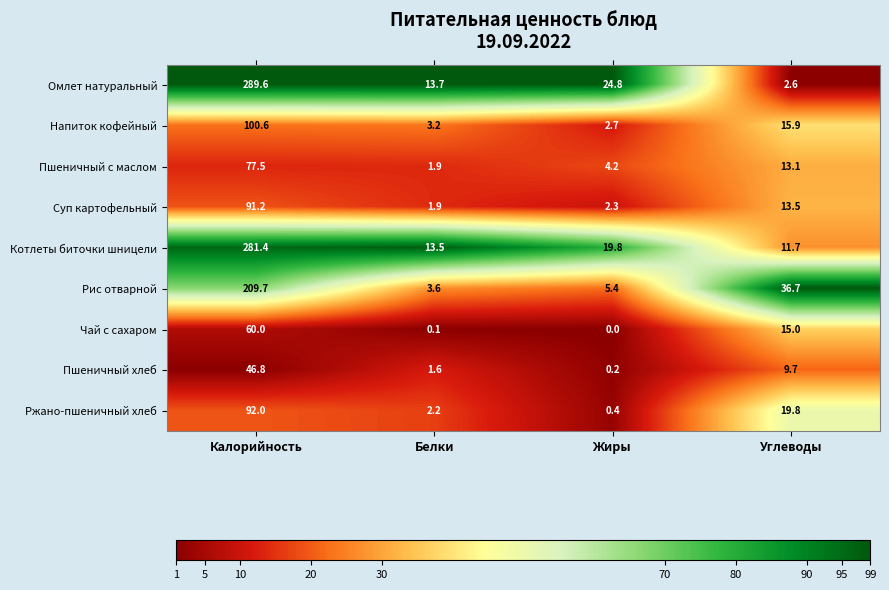

At which category is the sum across all series the highest?

Калорийность